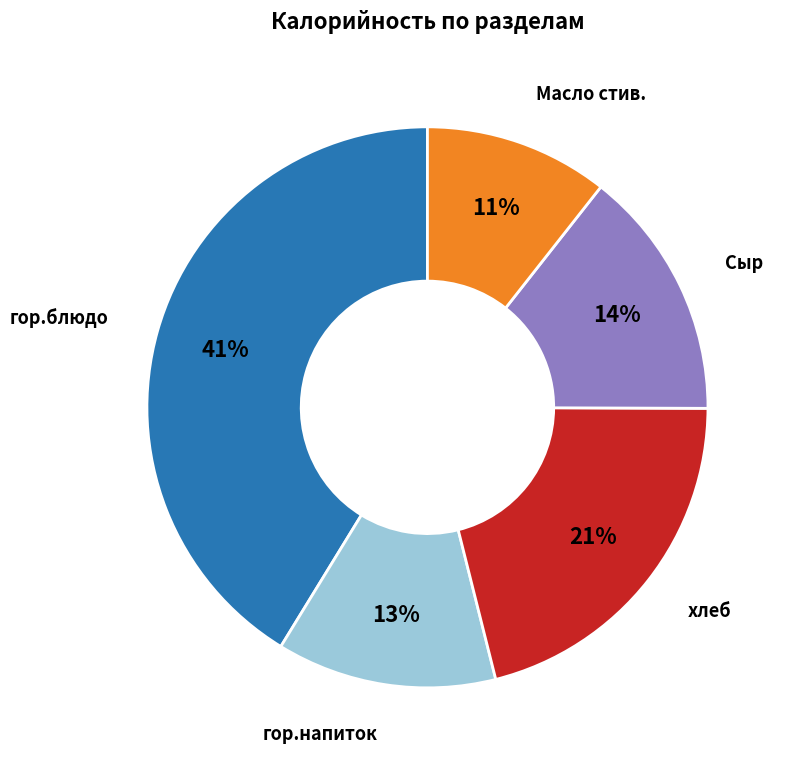

Is there any slice that represents more than half of the pie?

No